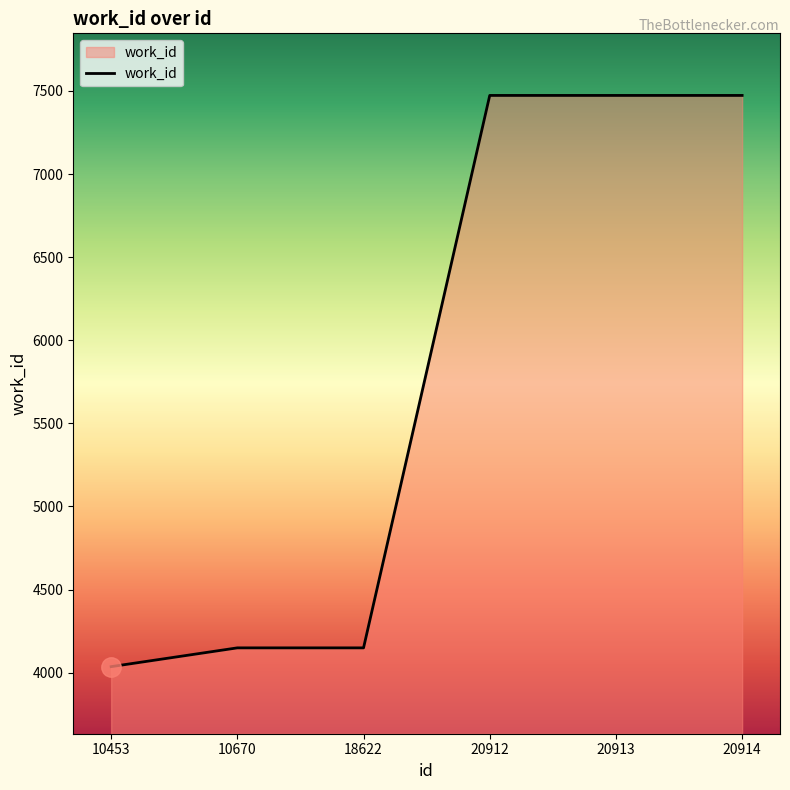

What is the smallest value displayed?

4036